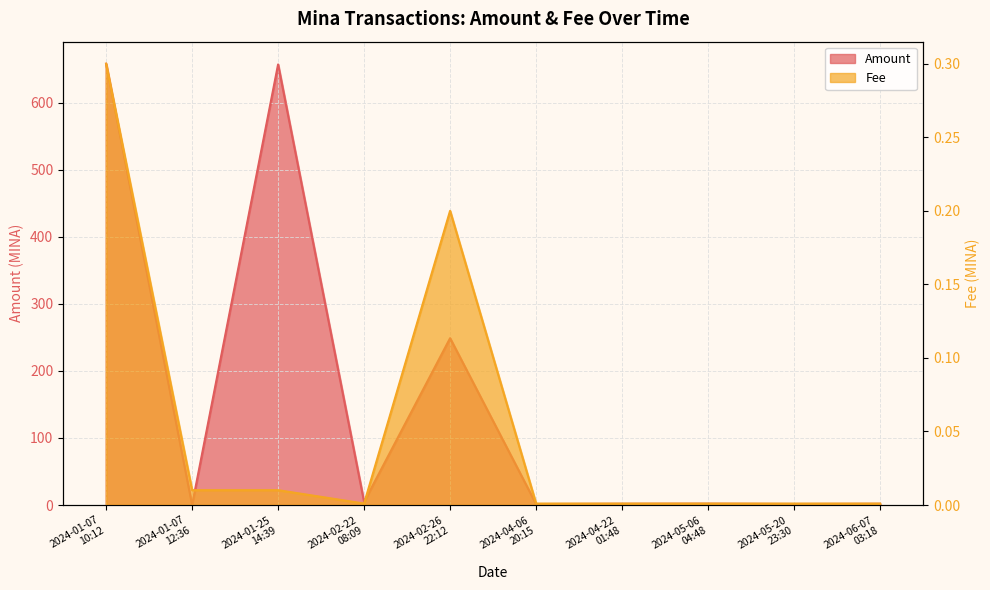

At which category is the sum across all series the highest?

2024-01-07
10:12